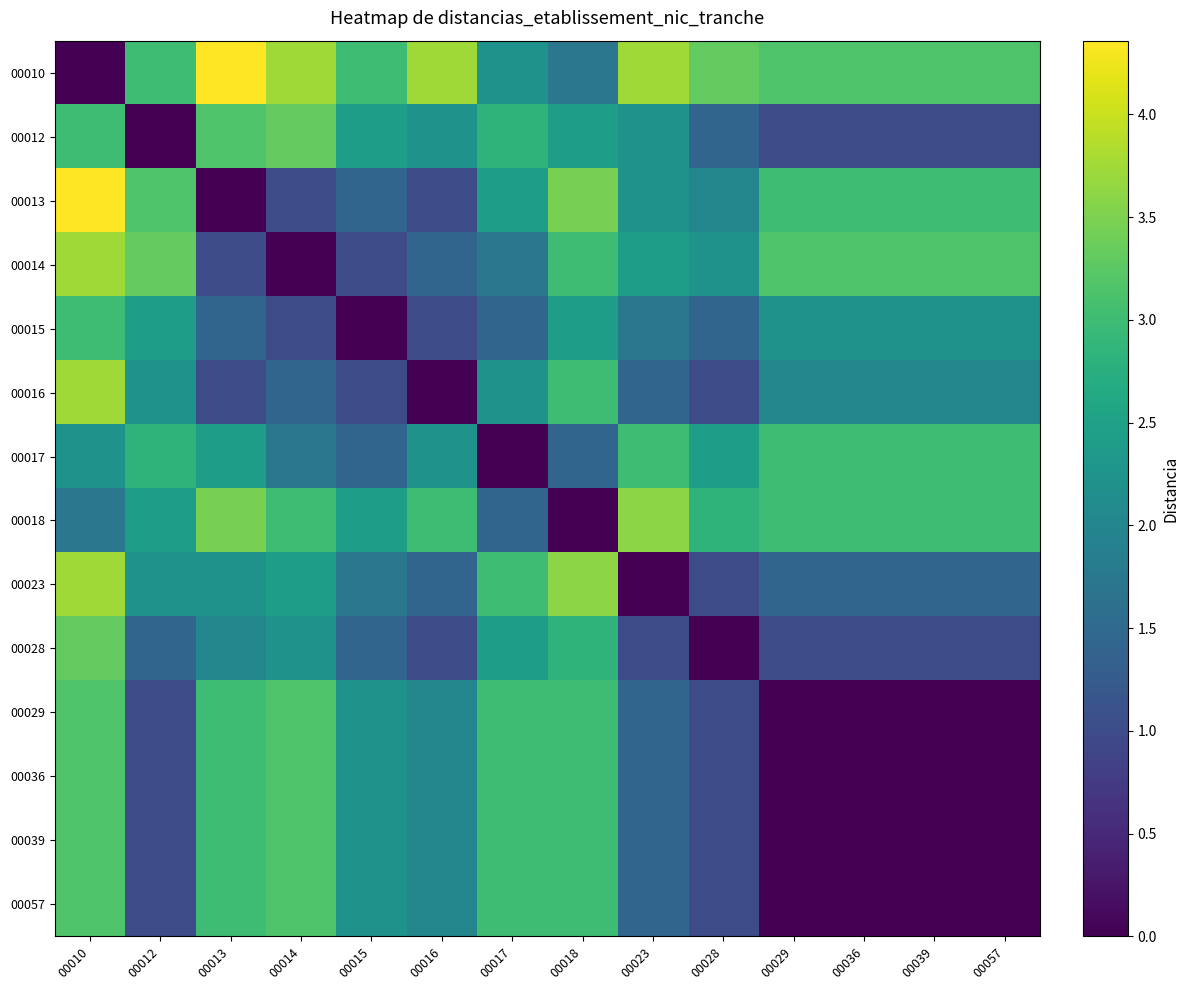

What is the approximate value of 00015 at 00057?

2.2